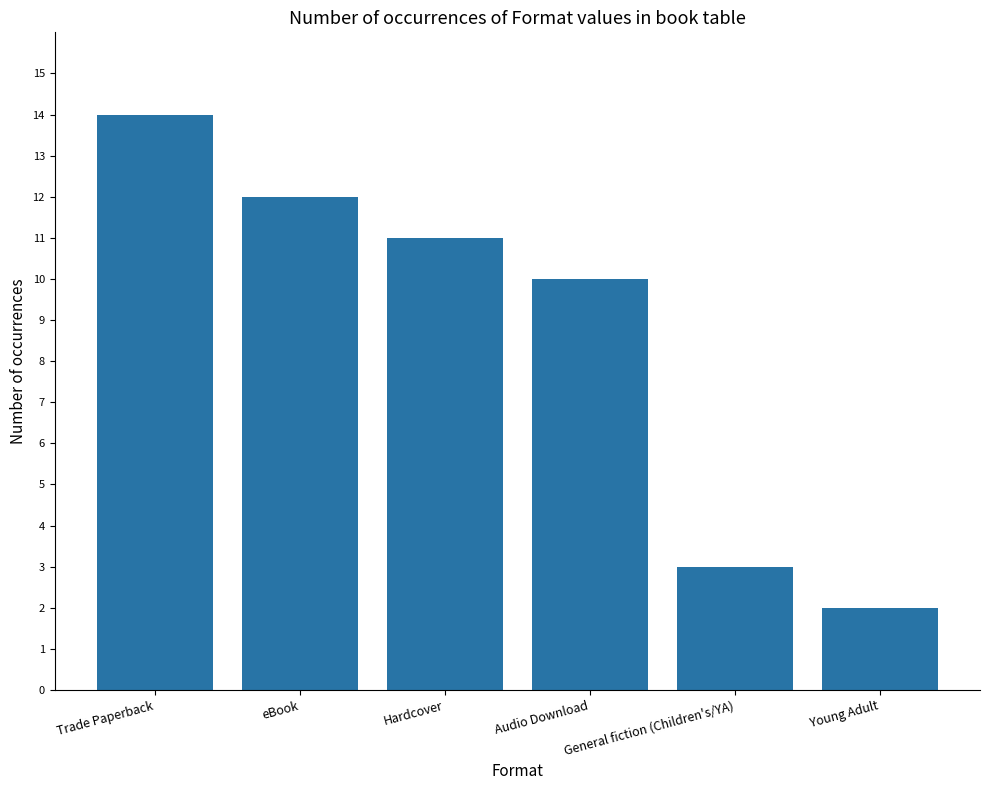

Approximately how many times larger is the value at Young Adult compared to Trade Paperback?

0.1